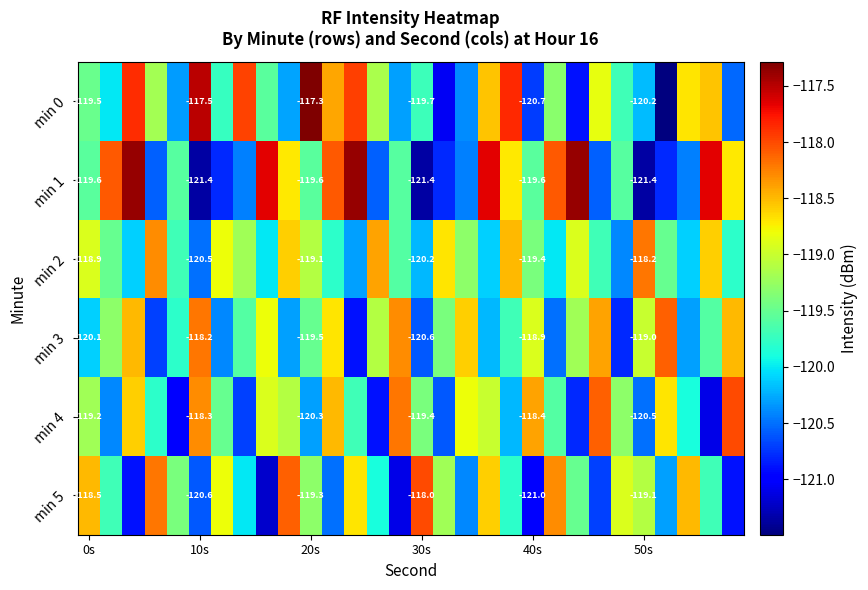

What is the average value of the min 5 series?

-119.6